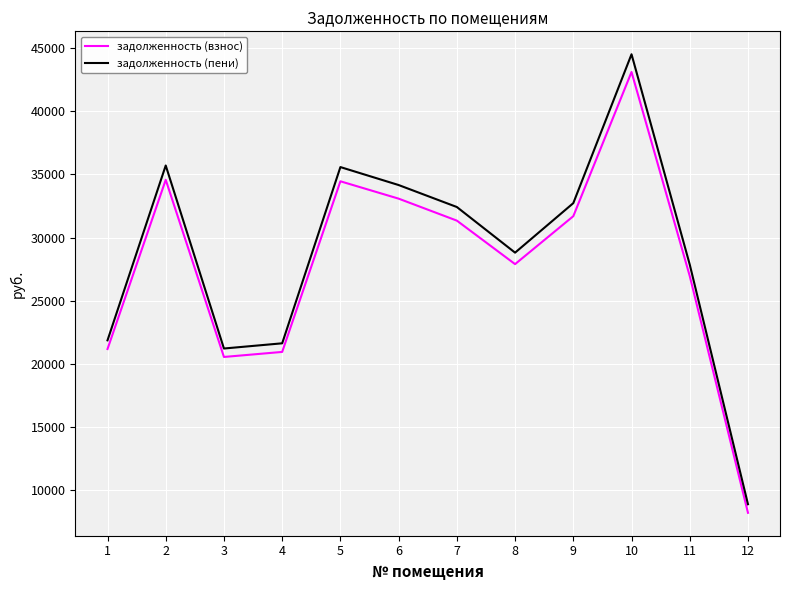

How many interior local valleys does the задолженность (пени) series have?

2